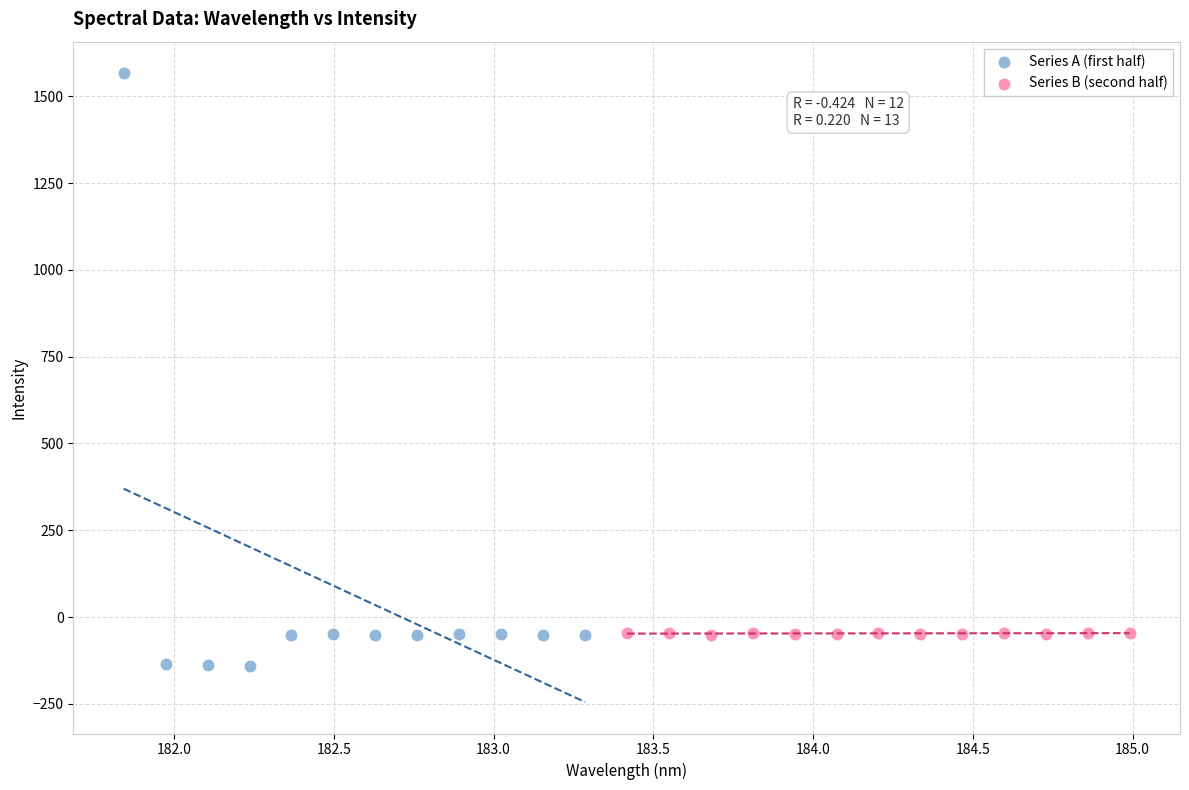

Which series reaches the minimum Y coordinate?

Series A (first half)